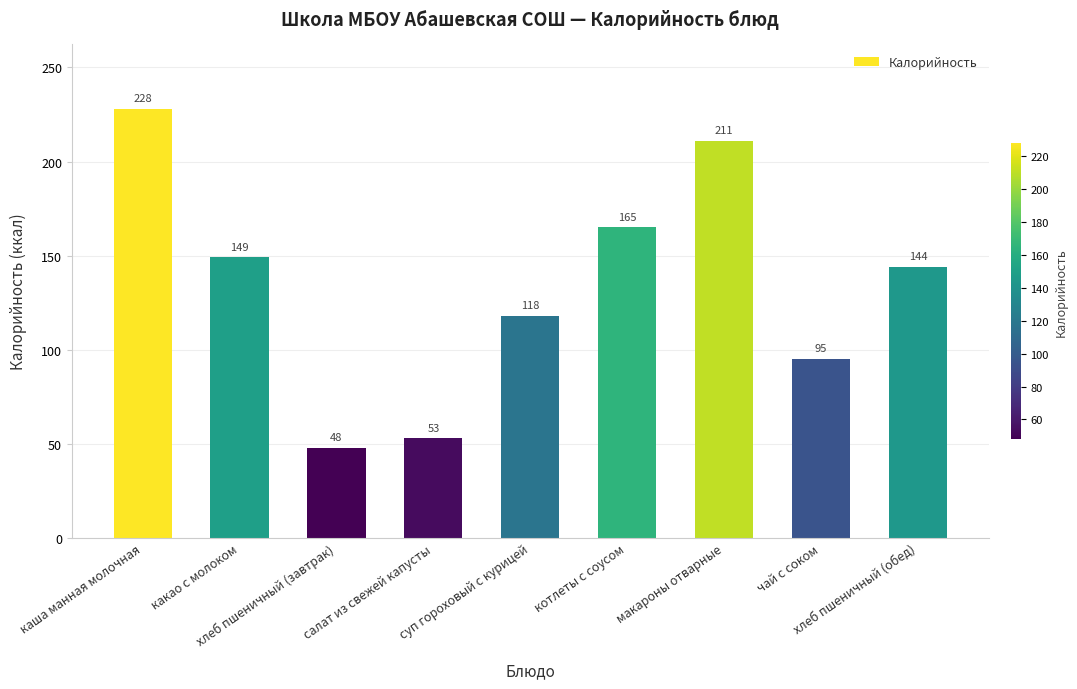

What is the label of the 2nd bar from the right?

чай с соком